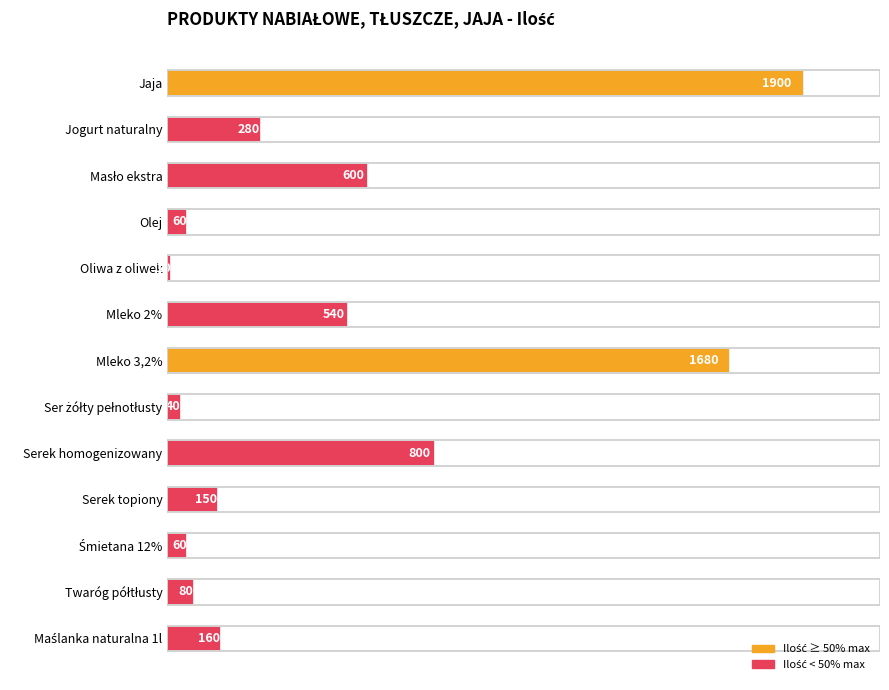

How many values are below 160?

6